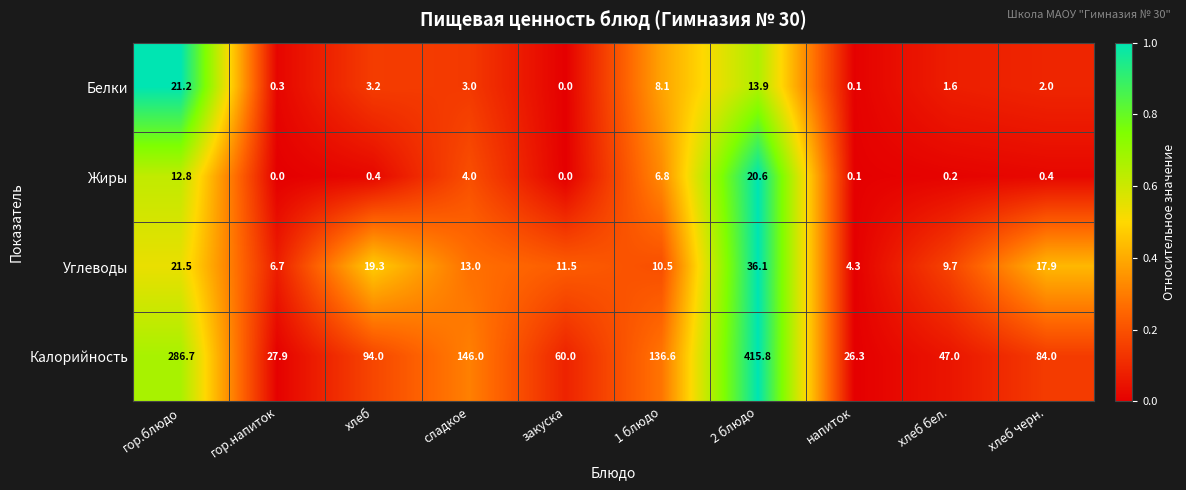

Rank the series at хлеб from lowest to highest value.

Жиры, Белки, Углеводы, Калорийность